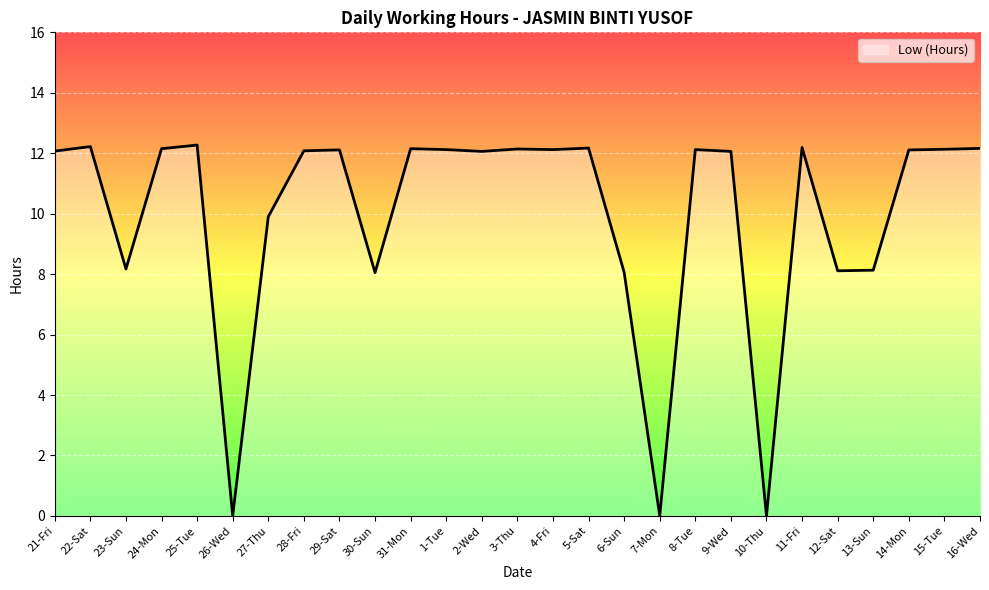

Between 9-Wed and 26-Wed, which is larger?

9-Wed